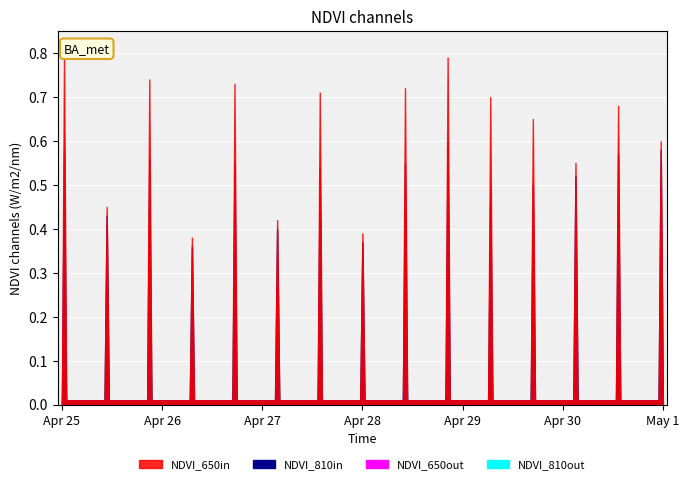

True or false: NDVI_810out has a value of 0.2 at 1945-04-29.

True